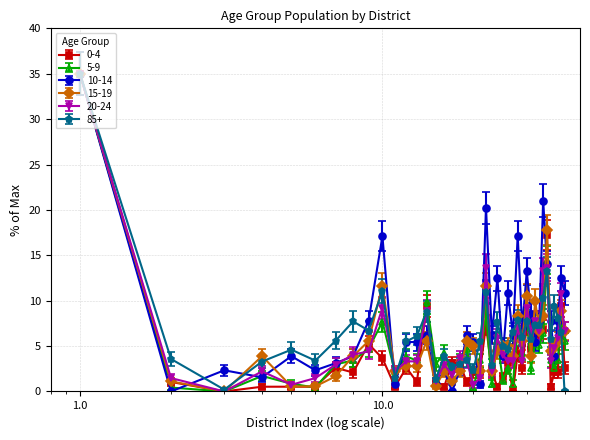

How many data points does each series have?

40